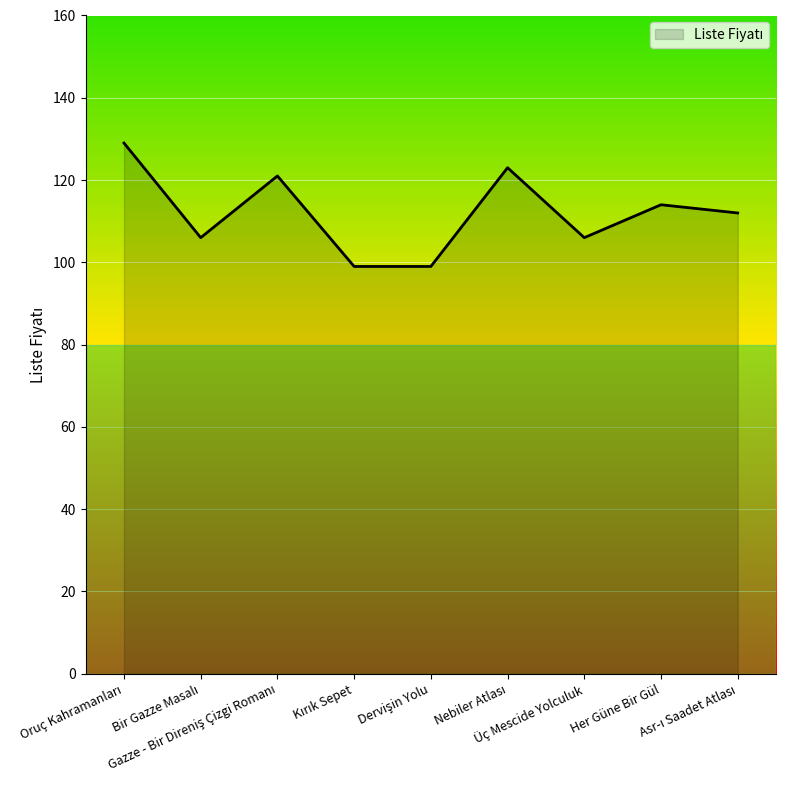

What is the average value?

112